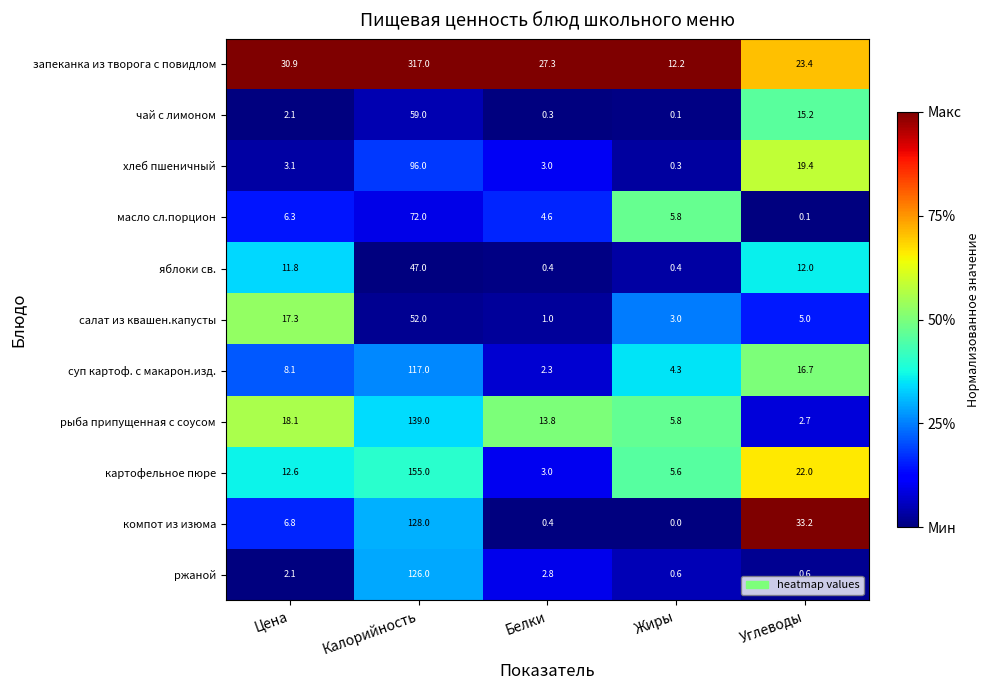

What is the approximate value of ржаной at Белки?

2.8